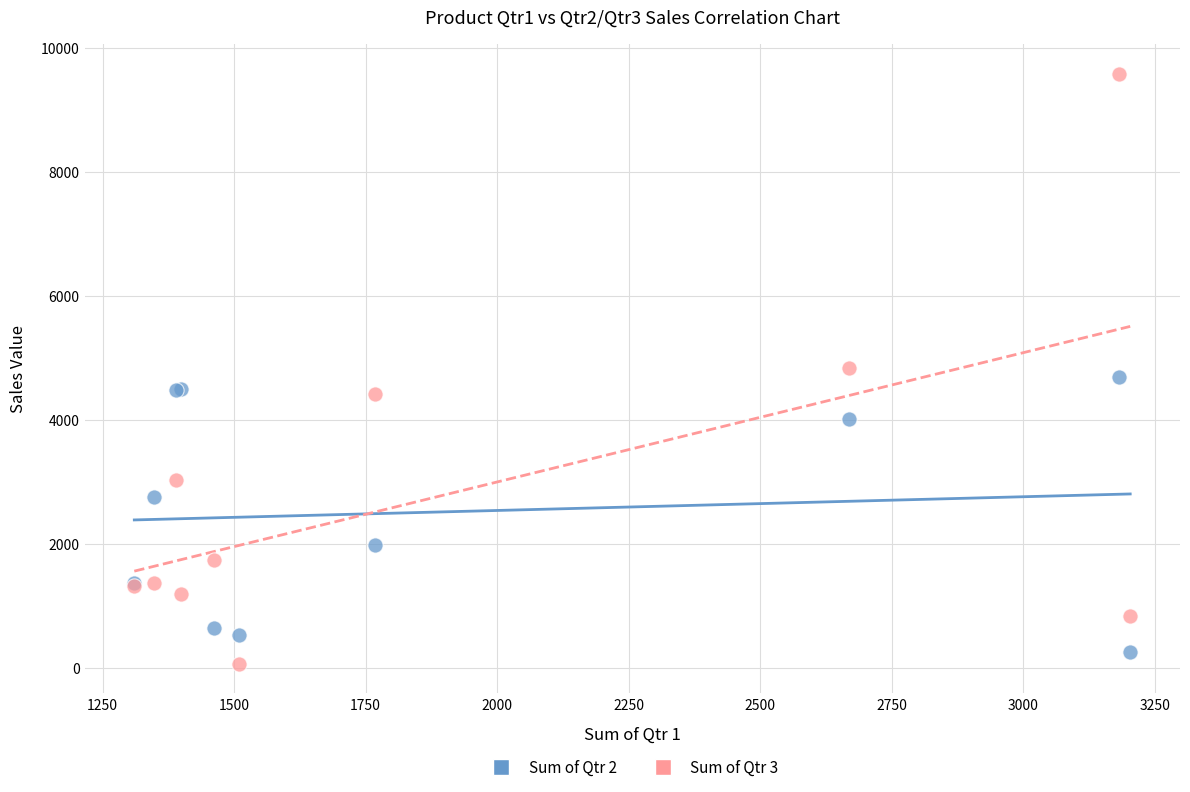

What is the X range (max minus min) for the scatter plot?

1892.5